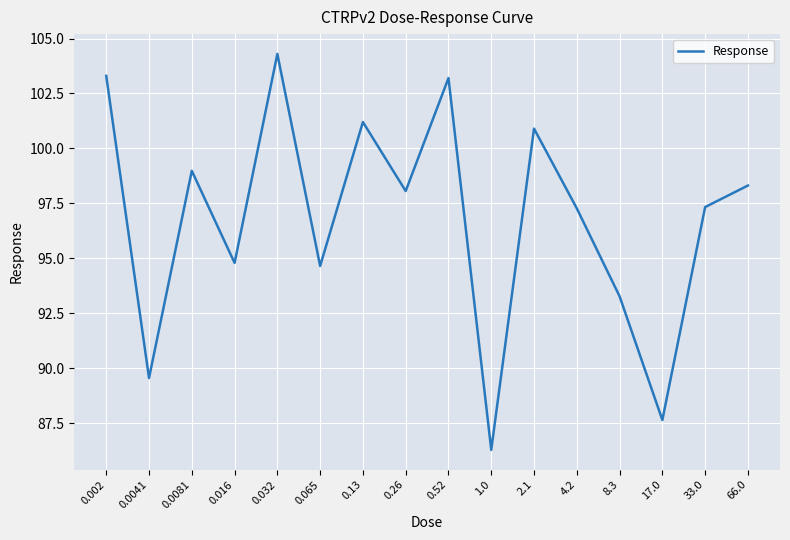

At which category does the data reach its first local valley?

0.0041